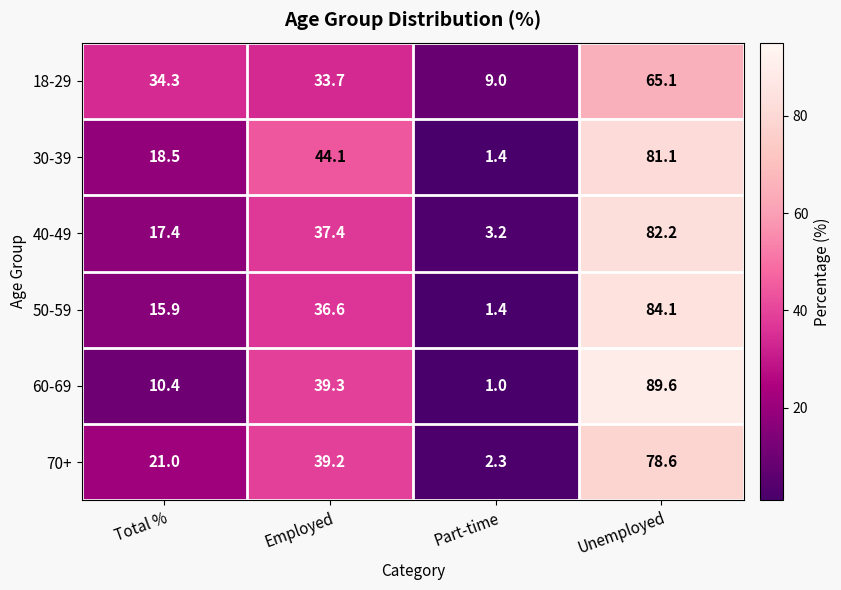

What is the sum of all 50-59 values?

138.0